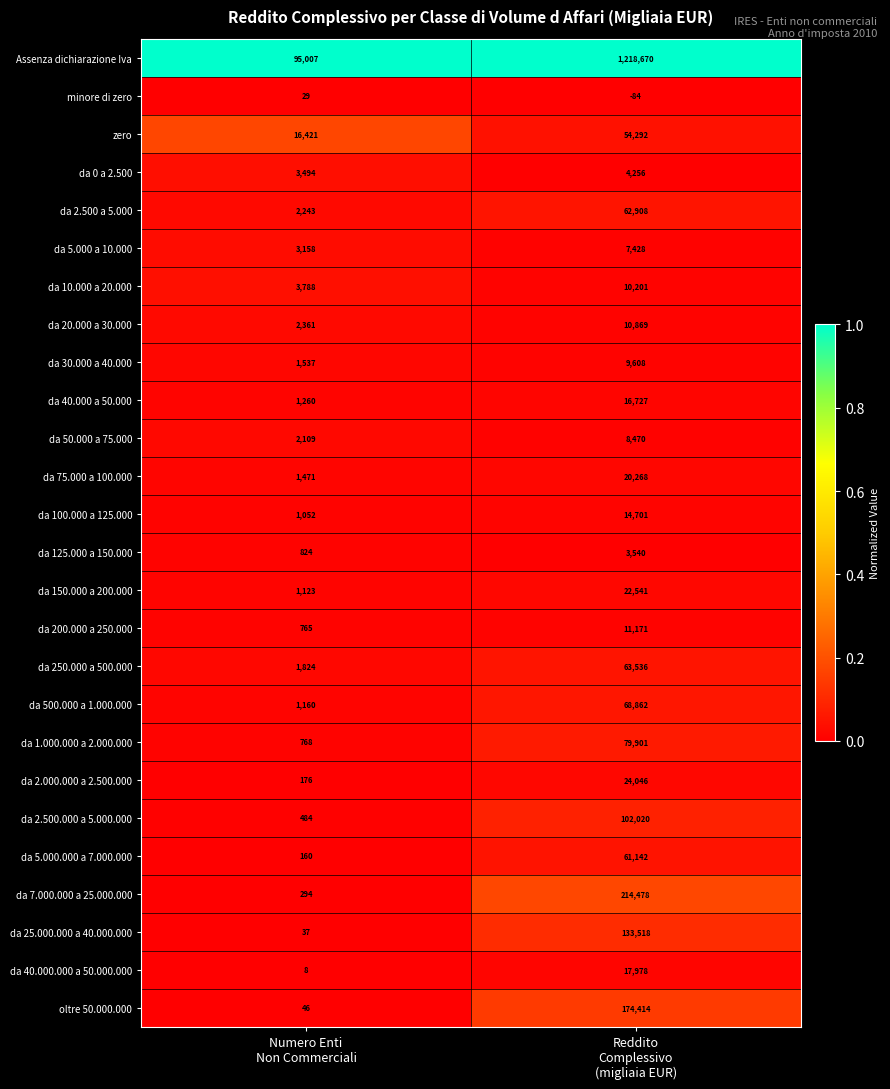

Which category has the lowest value across all series?

Reddito
Complessivo
(migliaia EUR)